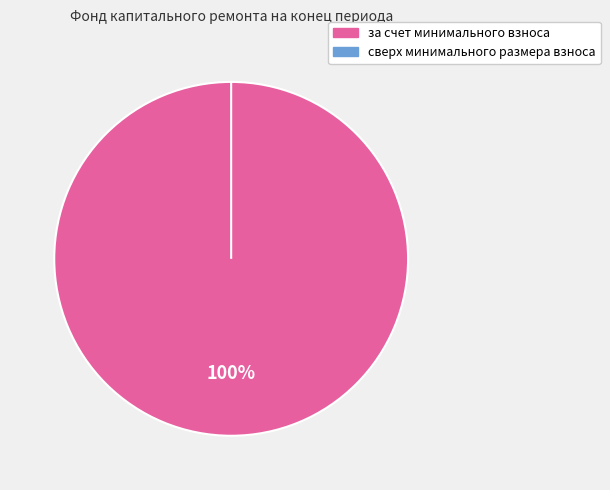

To the nearest percent, what is the average slice percentage?

50%